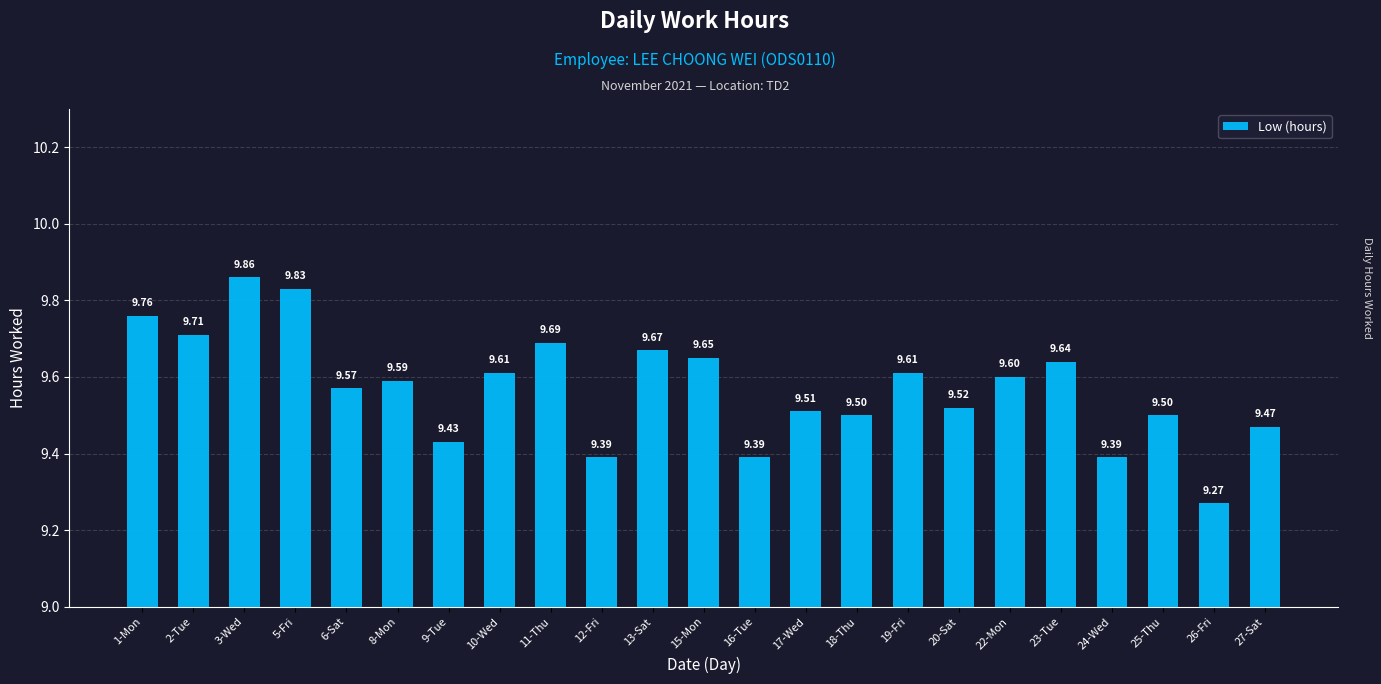

What is the difference between the maximum and minimum values?

0.6